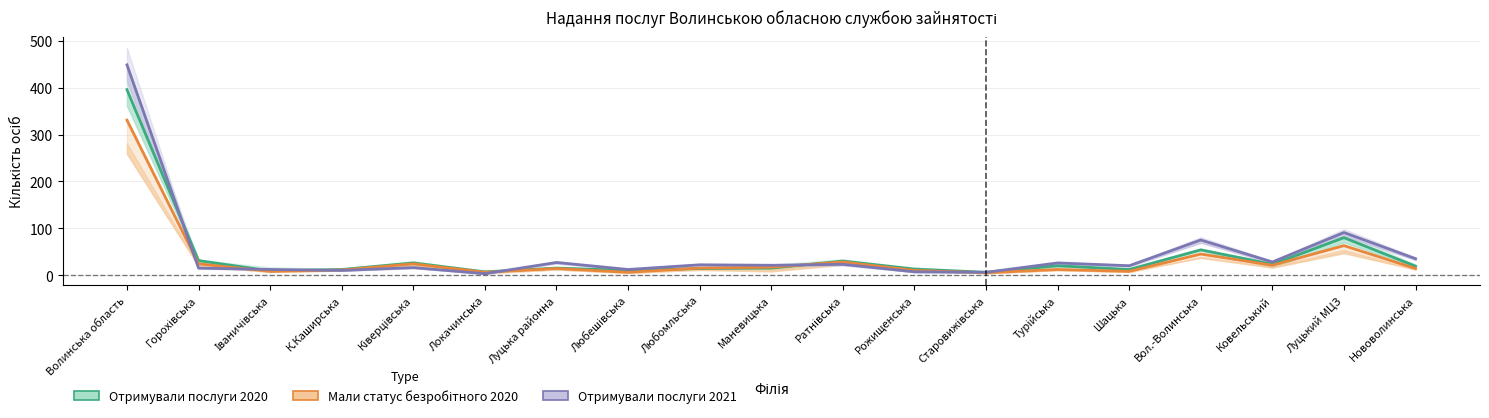

What is the difference between the highest and lowest values at Любешівська?

6